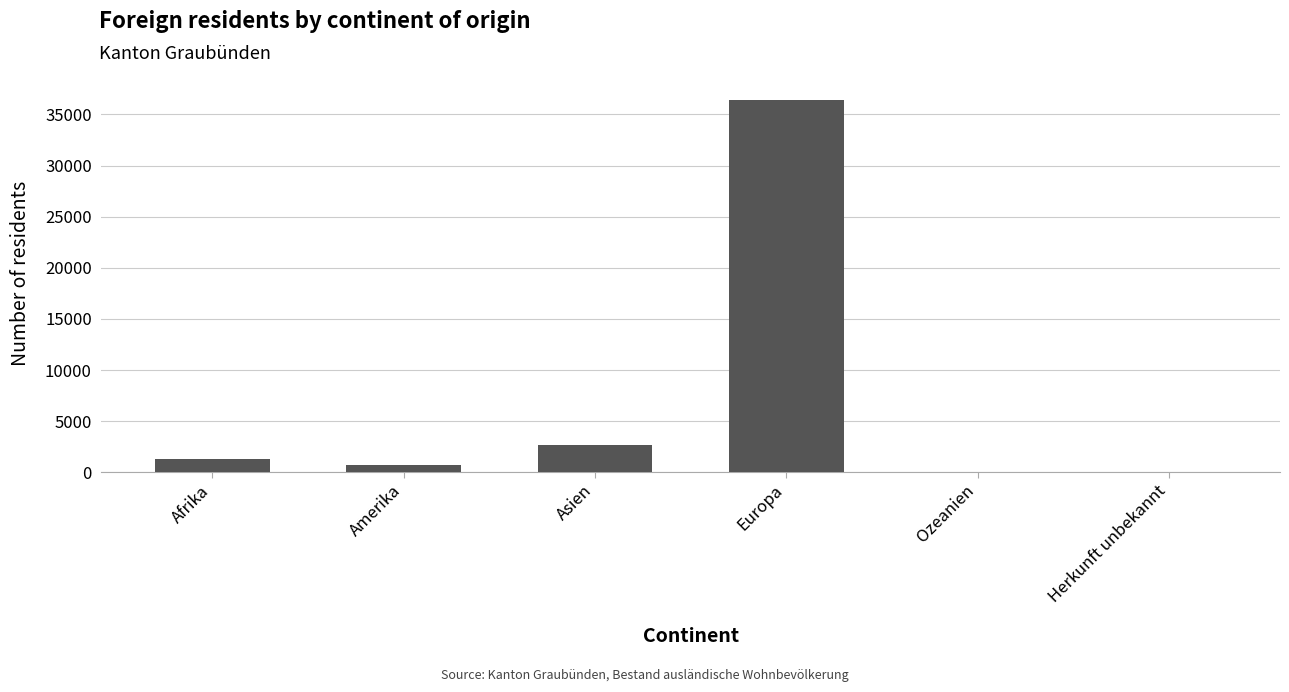

Count the number of data series in this chart.

1